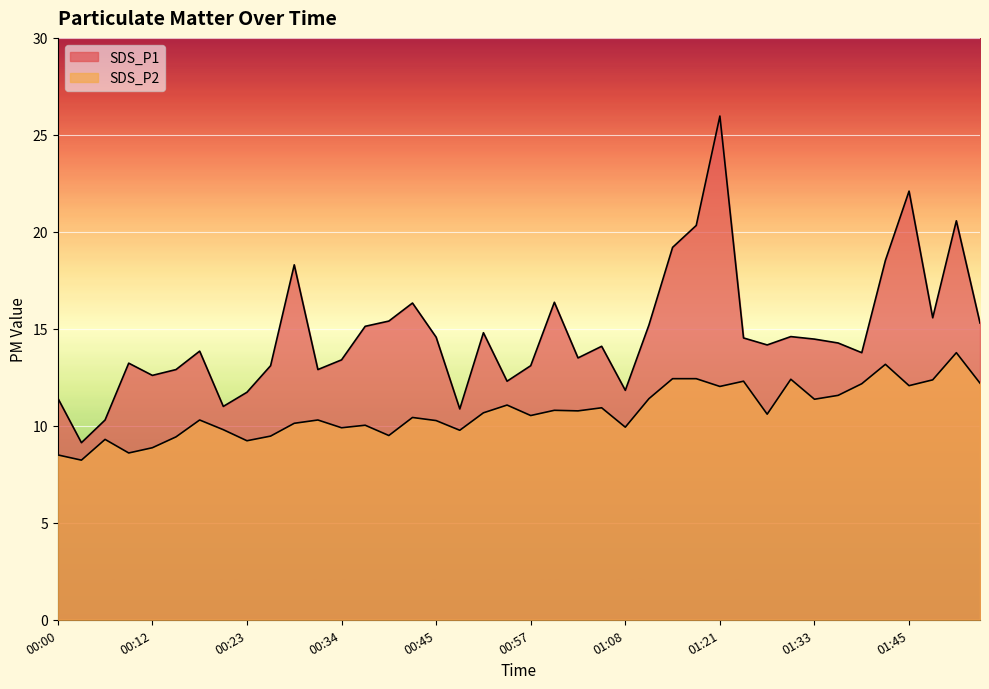

Is the value of SDS_P2 at 00:20 greater than the value of SDS_P1 at 01:48?

No